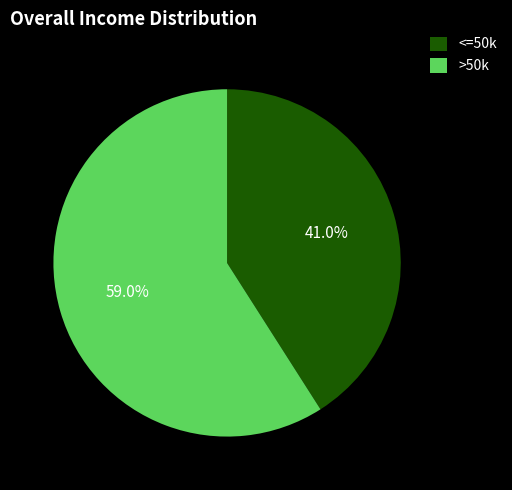

What is the ratio of the value at <=50k to the value at >50k?

0.7